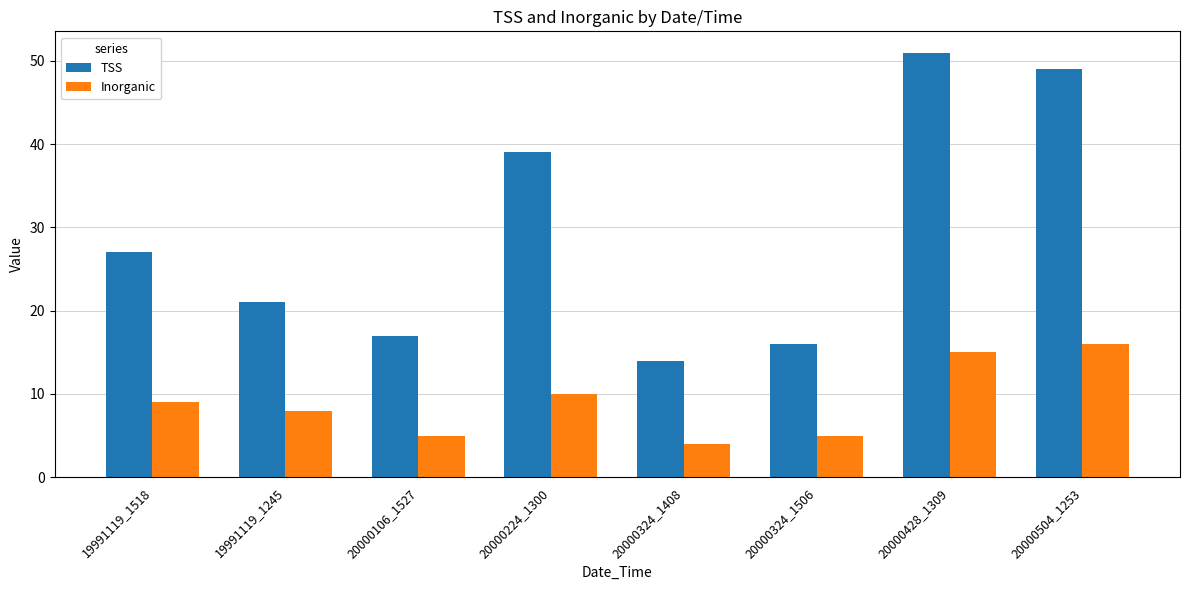

Which label corresponds to the smallest value in the chart?

20000324_1408